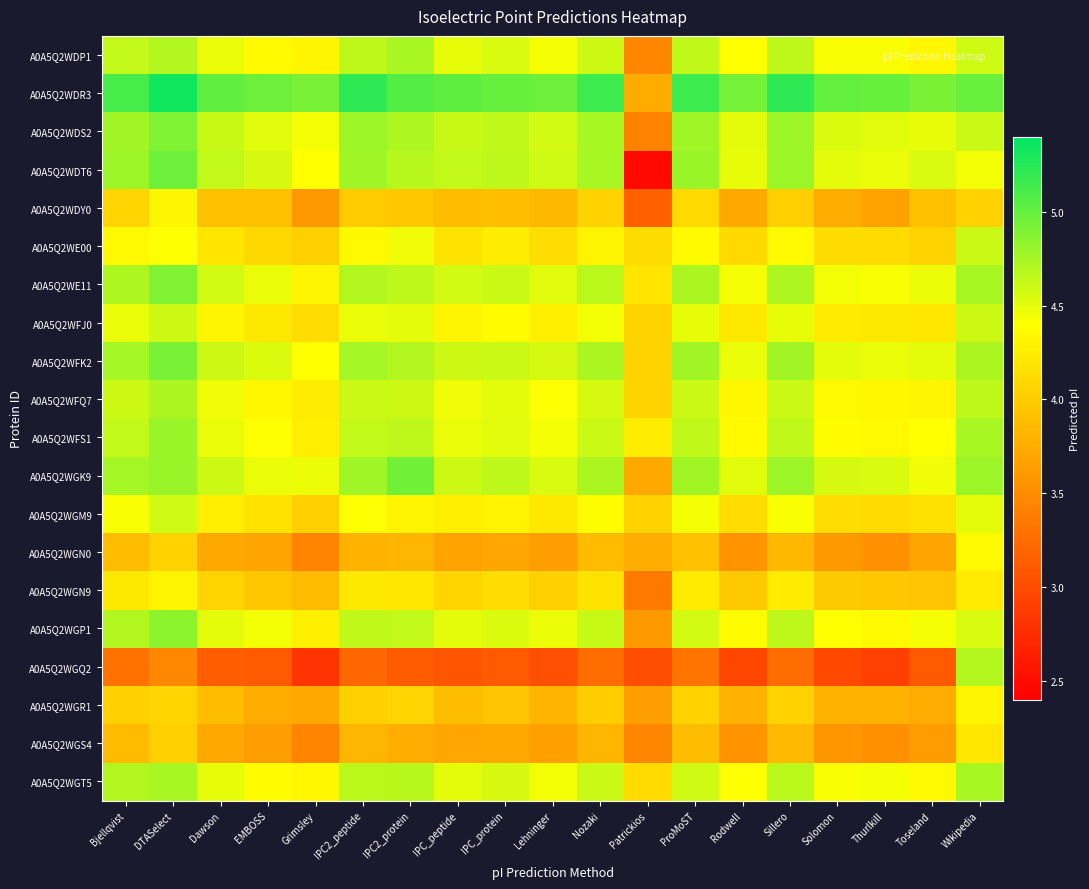

What is the difference between the highest and lowest values at IPC2_protein?

1.9